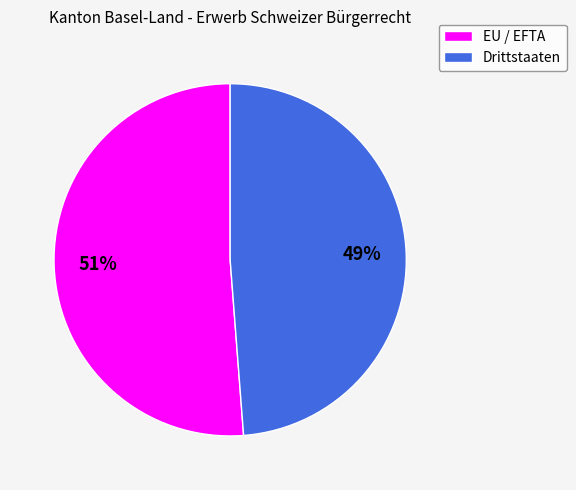

To the nearest percent, what percentage of the pie is Drittstaaten?

49%